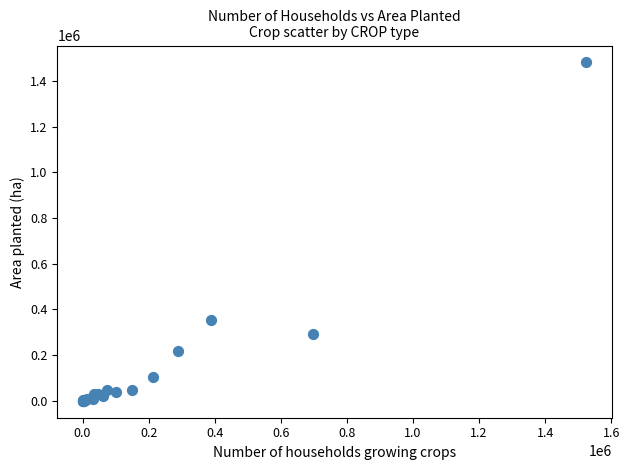

What Y value in the scatter plot is closest to 740395?

355446.9